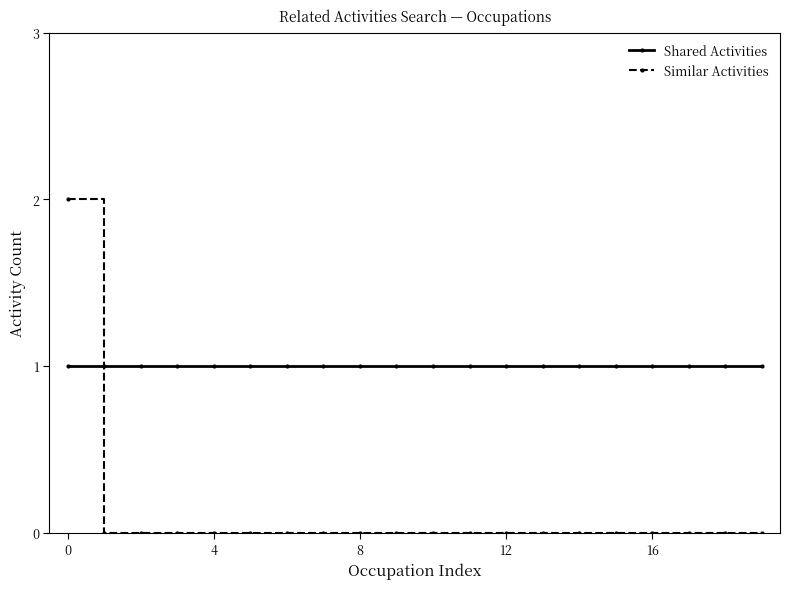

What are all the series names shown in the legend?

Shared Activities, Similar Activities